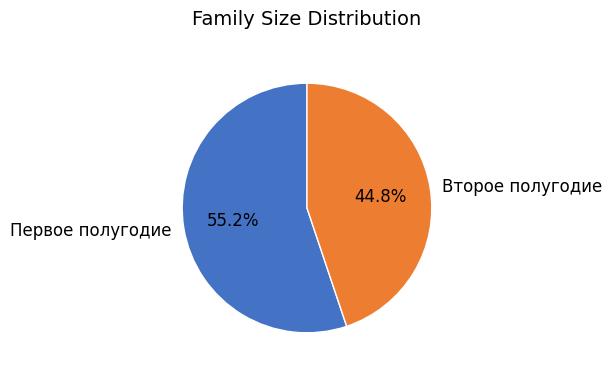

Count the number of slices in the pie.

2